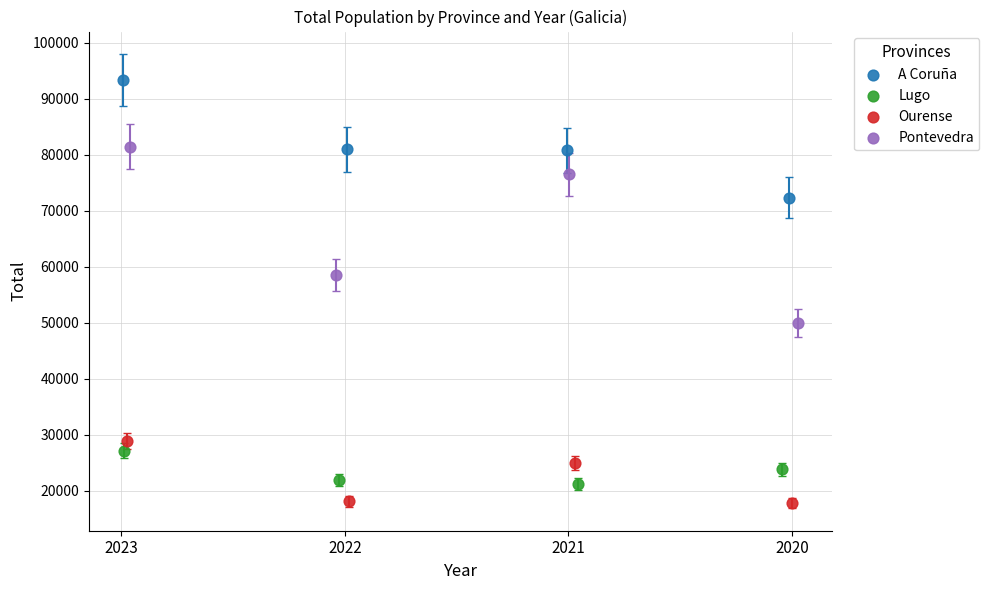

Which series reaches the minimum Y coordinate?

Ourense